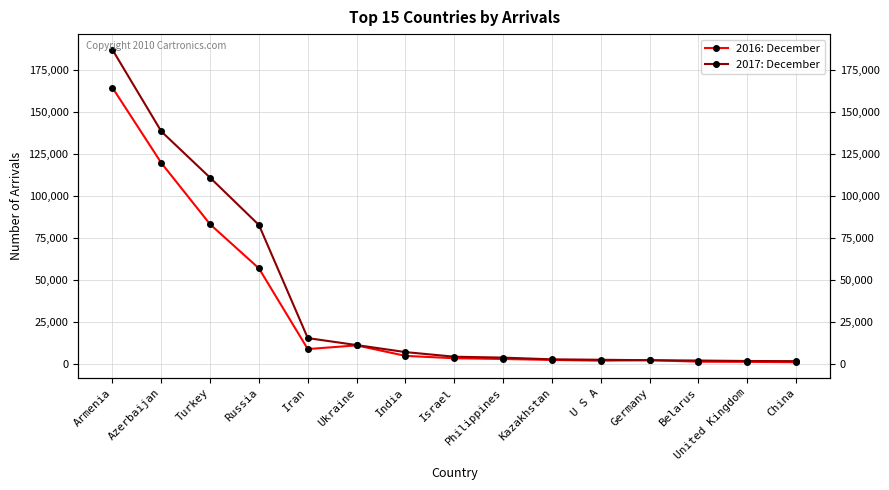

What position from the right is Iran?

11